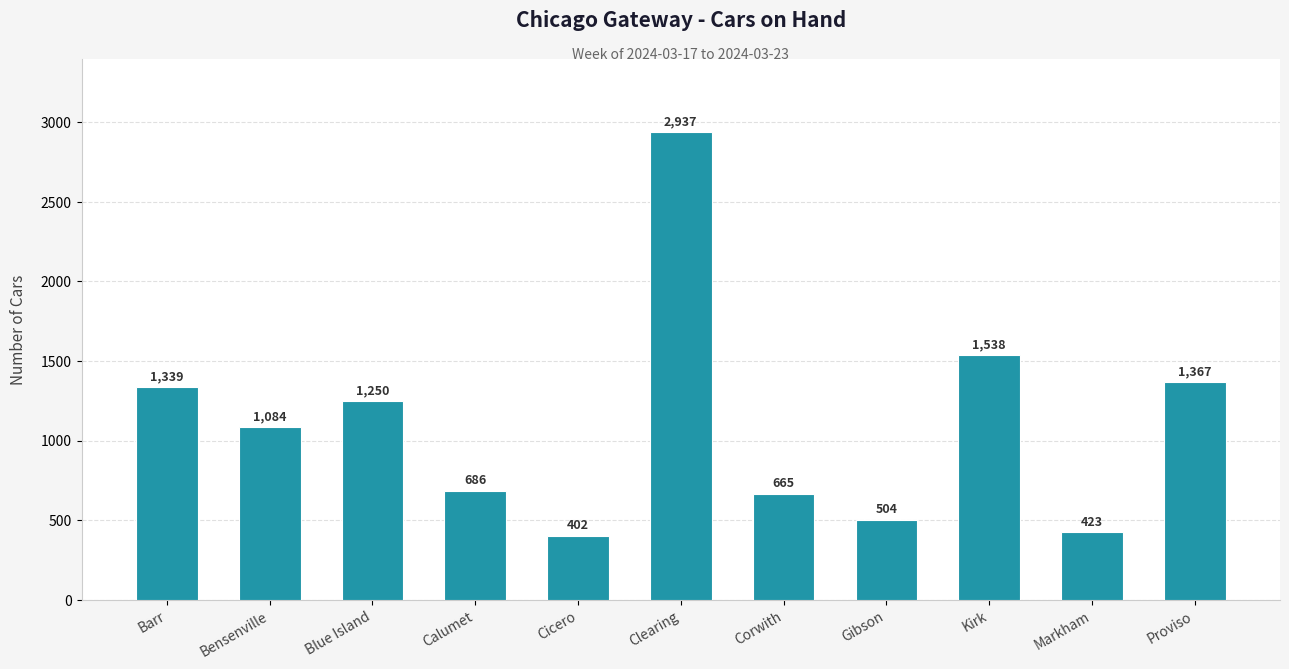

Read the value at Kirk, to the nearest 100.

1500